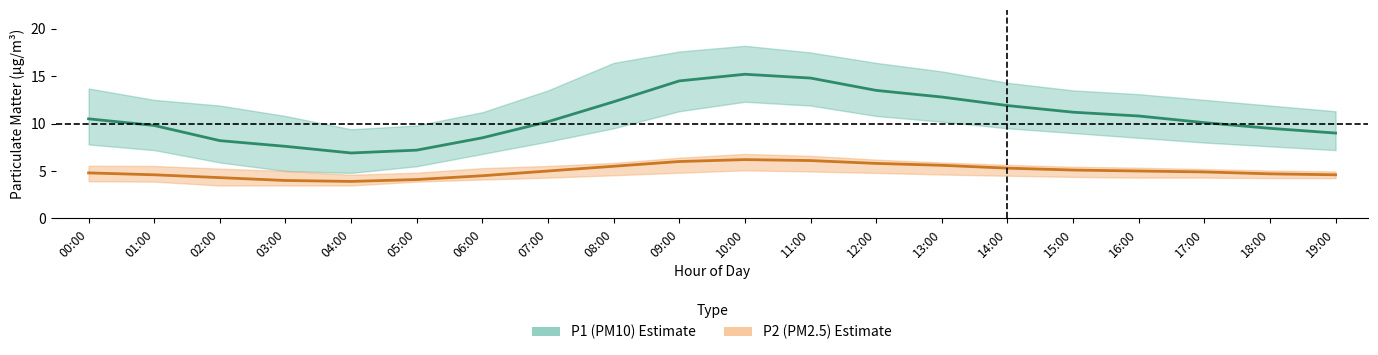

True or false: P2 mean and P1 mean cross at least once.

False